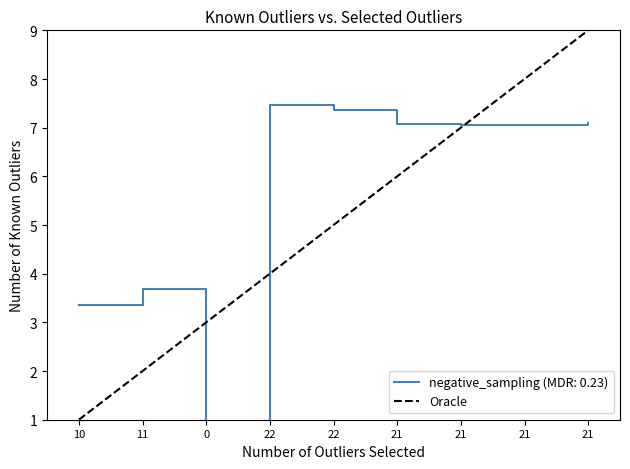

How many values are between 1 and 9?

2